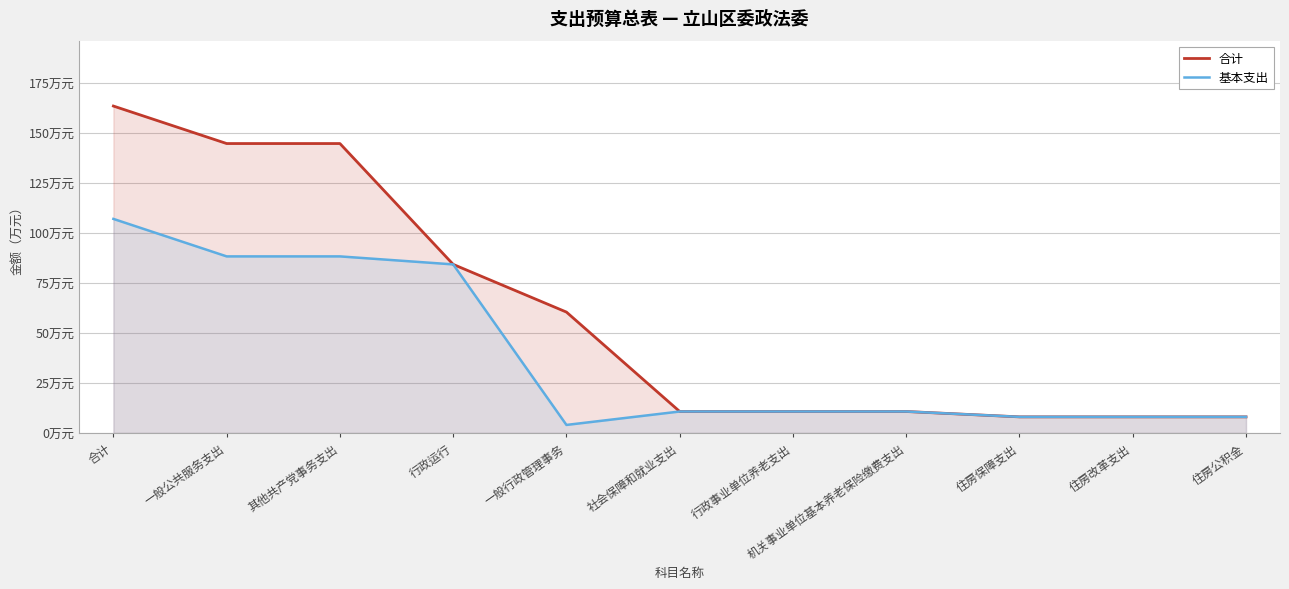

Reading left to right, list all the values displayed in this chart.

合计: 合计=163.4	一般公共服务支出=144.6	其他共产党事务支出=144.6	行政运行=84.2	一般行政管理事务=60.4	社会保障和就业支出=10.7	行政事业单位养老支出=10.7	机关事业单位基本养老保险缴费支出=10.7	住房保障支出=8.0	住房改革支出=8.0	住房公积金=8.0
基本支出: 合计=107.0	一般公共服务支出=88.2	其他共产党事务支出=88.2	行政运行=84.2	一般行政管理事务=4.0	社会保障和就业支出=10.7	行政事业单位养老支出=10.7	机关事业单位基本养老保险缴费支出=10.7	住房保障支出=8.0	住房改革支出=8.0	住房公积金=8.0